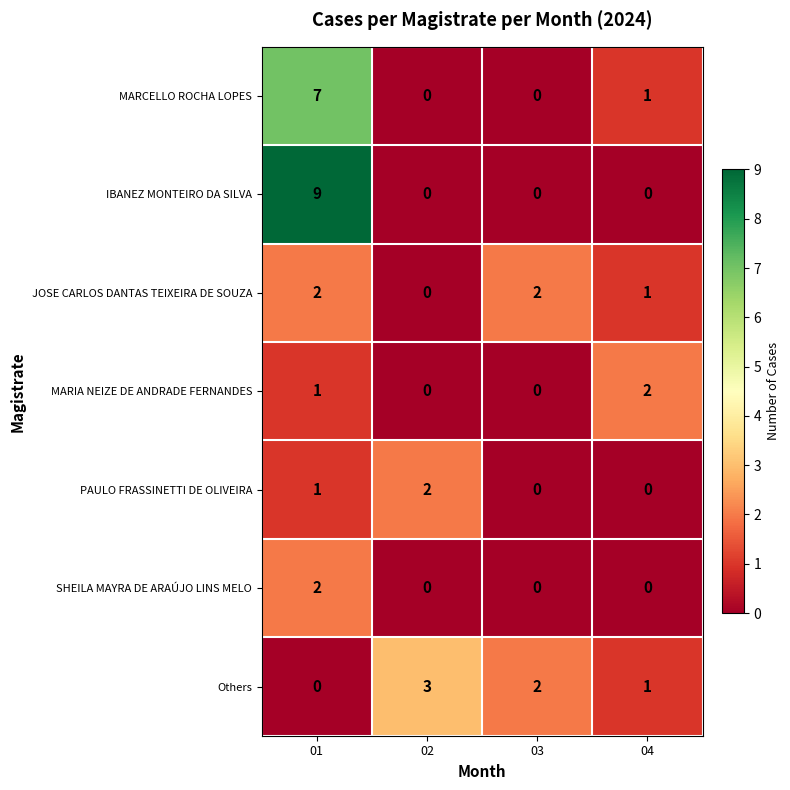

What value does the IBANEZ MONTEIRO DA SILVA series have at 01?

9